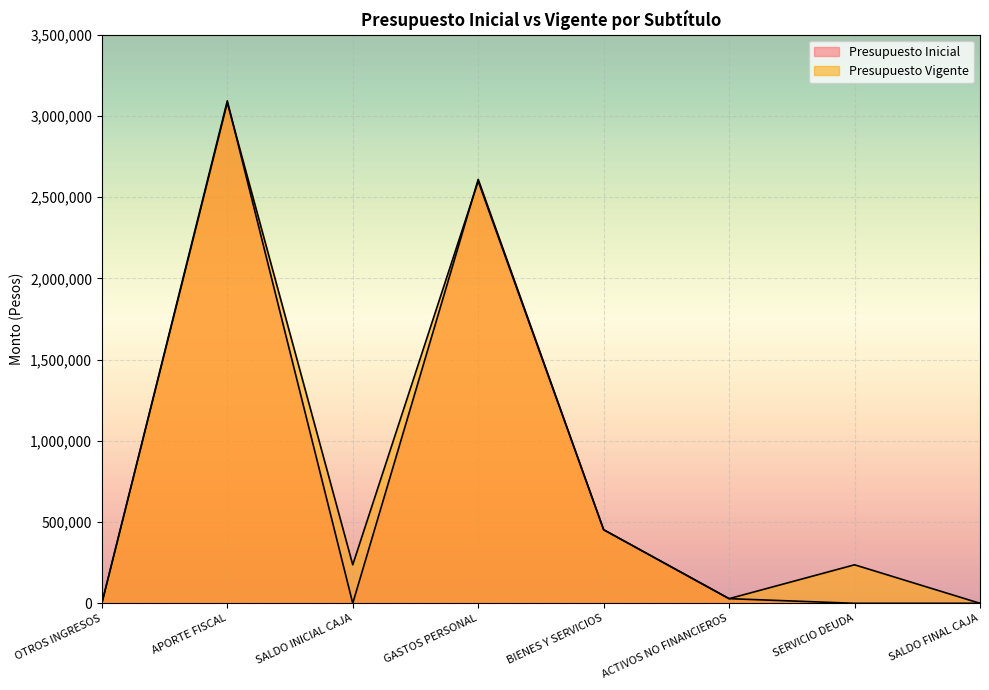

True or false: Presupuesto Inicial has a value of 453721 at BIENES Y SERVICIOS.

True